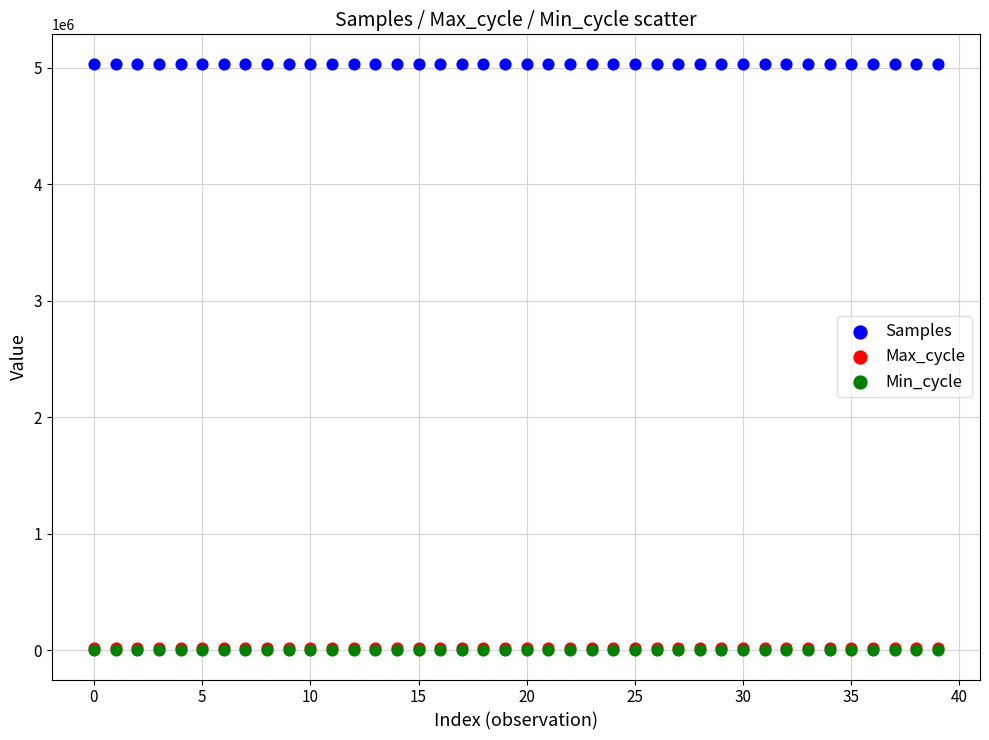

What are all the series names shown in the legend?

Samples, Max_cycle, Min_cycle